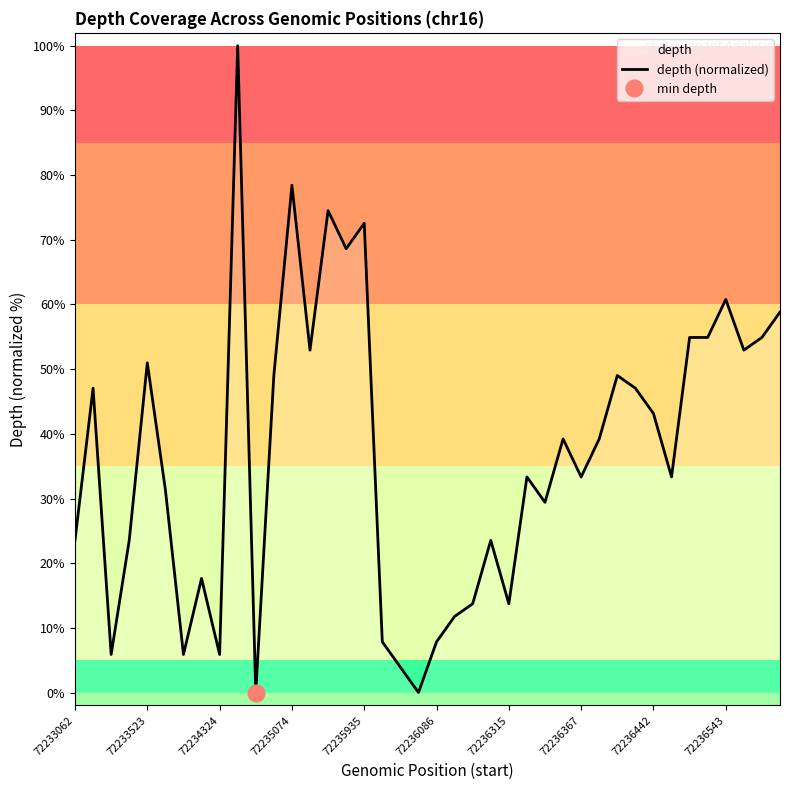

What is the change in value from 15 to 16?

+3.9